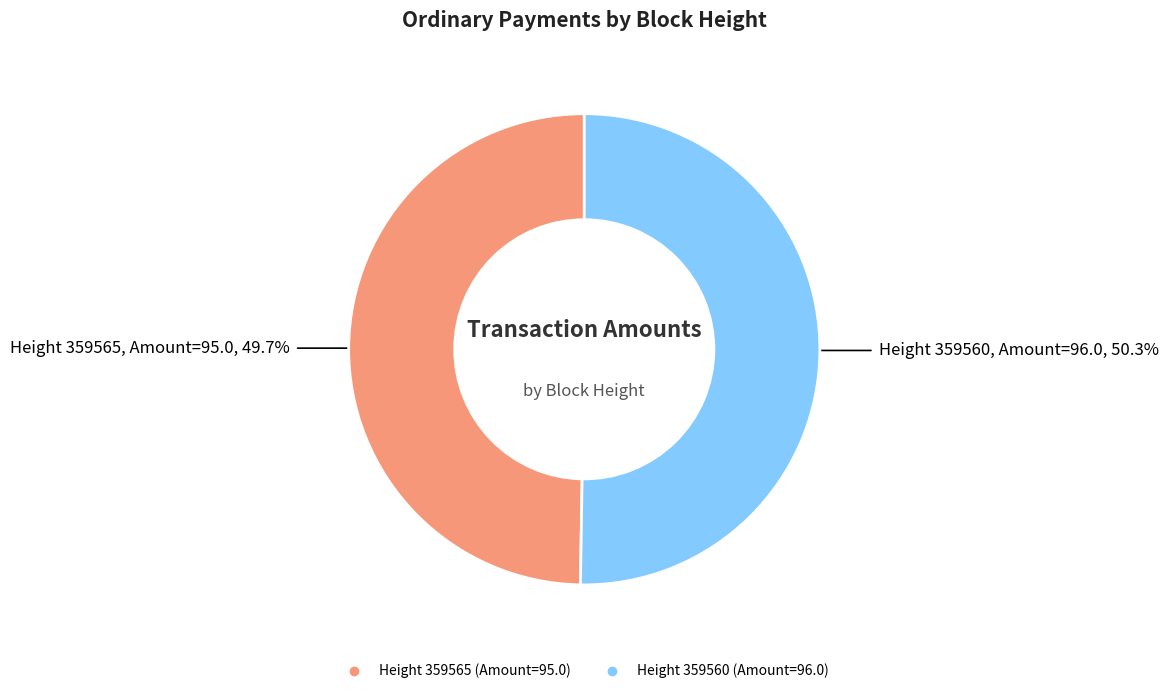

Is there a majority slice in this chart?

Yes